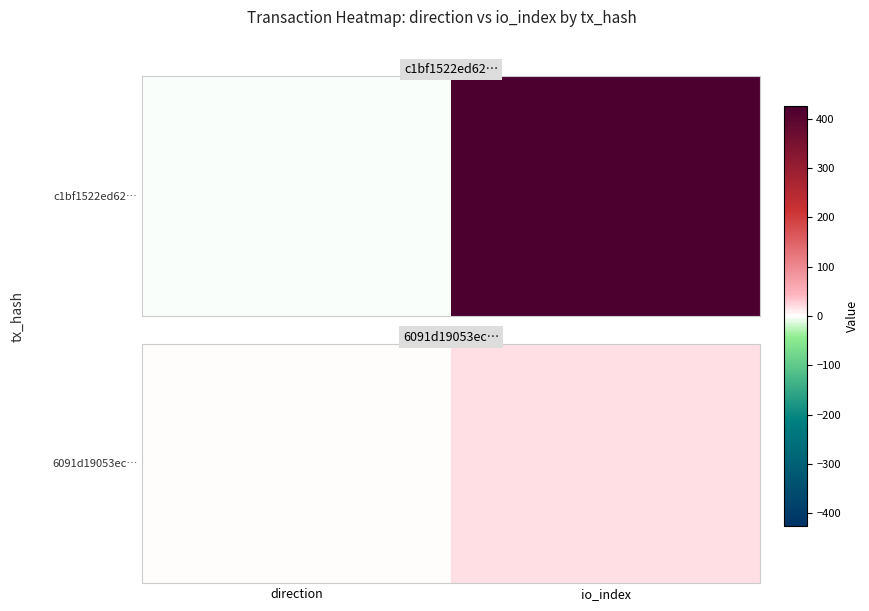

What is the change in value from direction to io_index?

+16